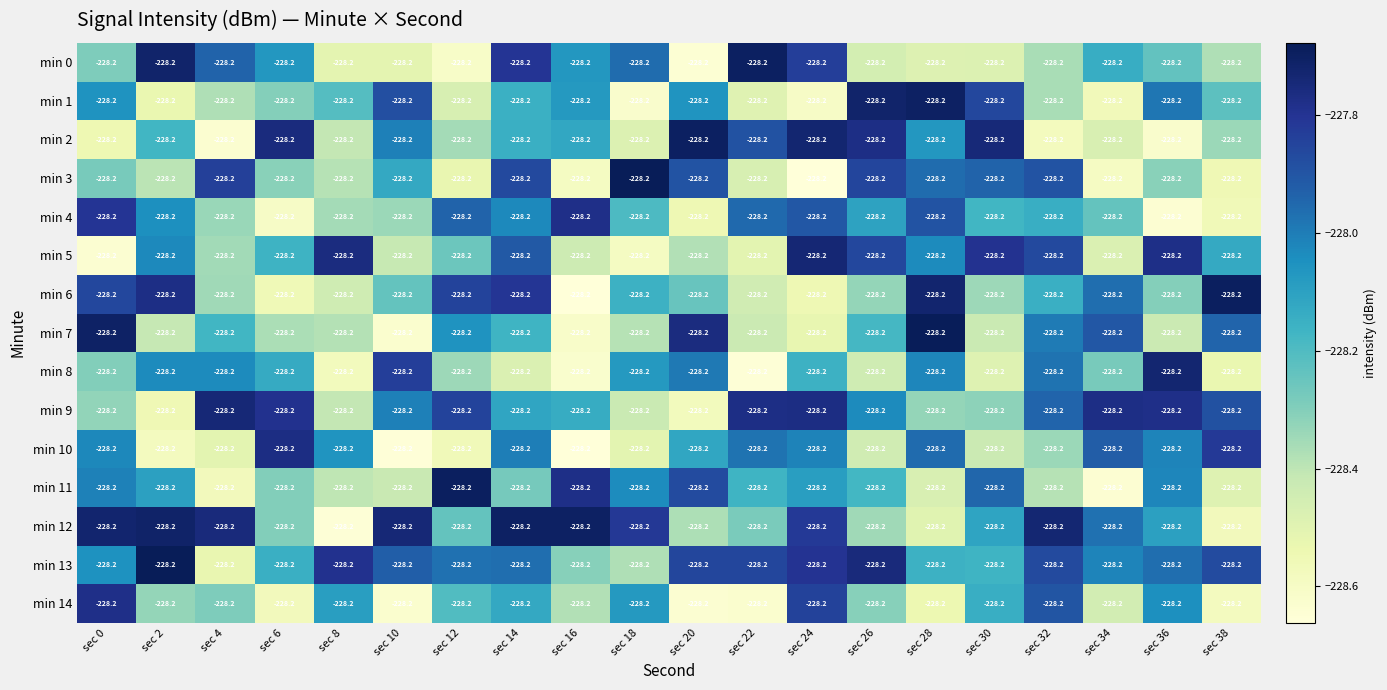

Which series has the widest spread of values?

min 3